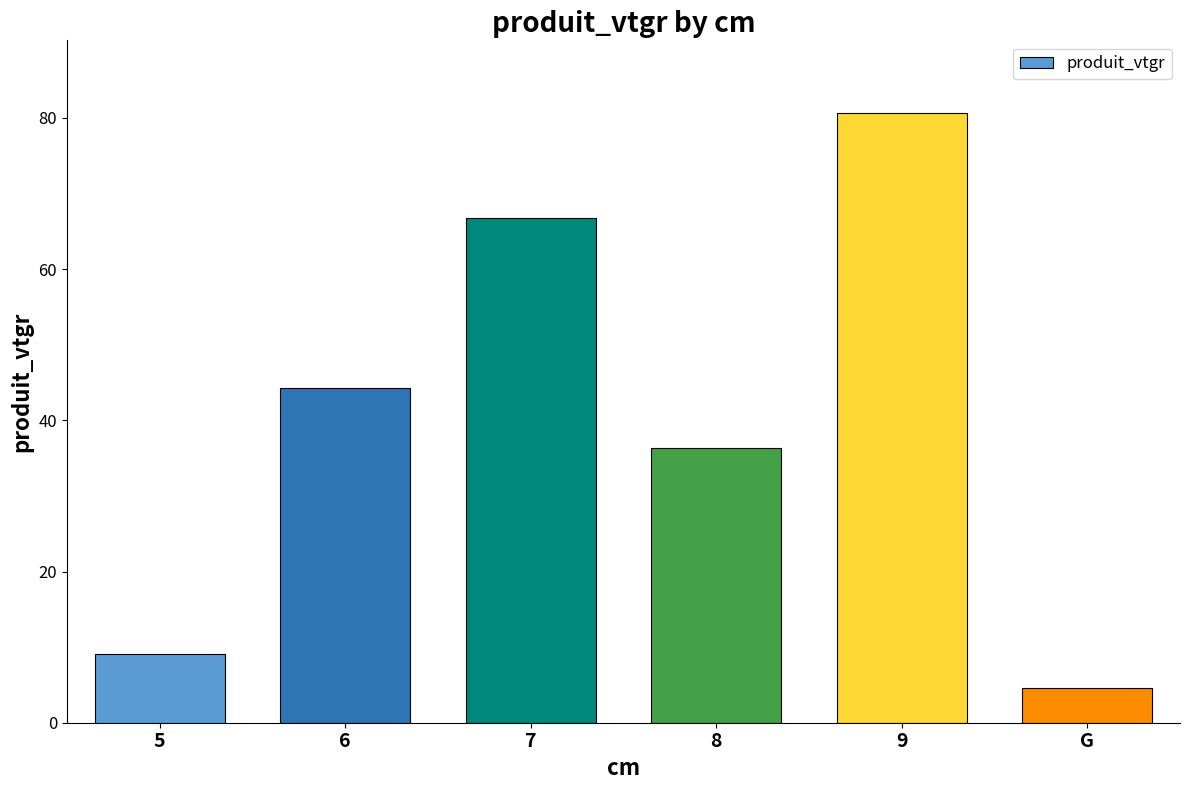

Where does the data first go above 44?

6